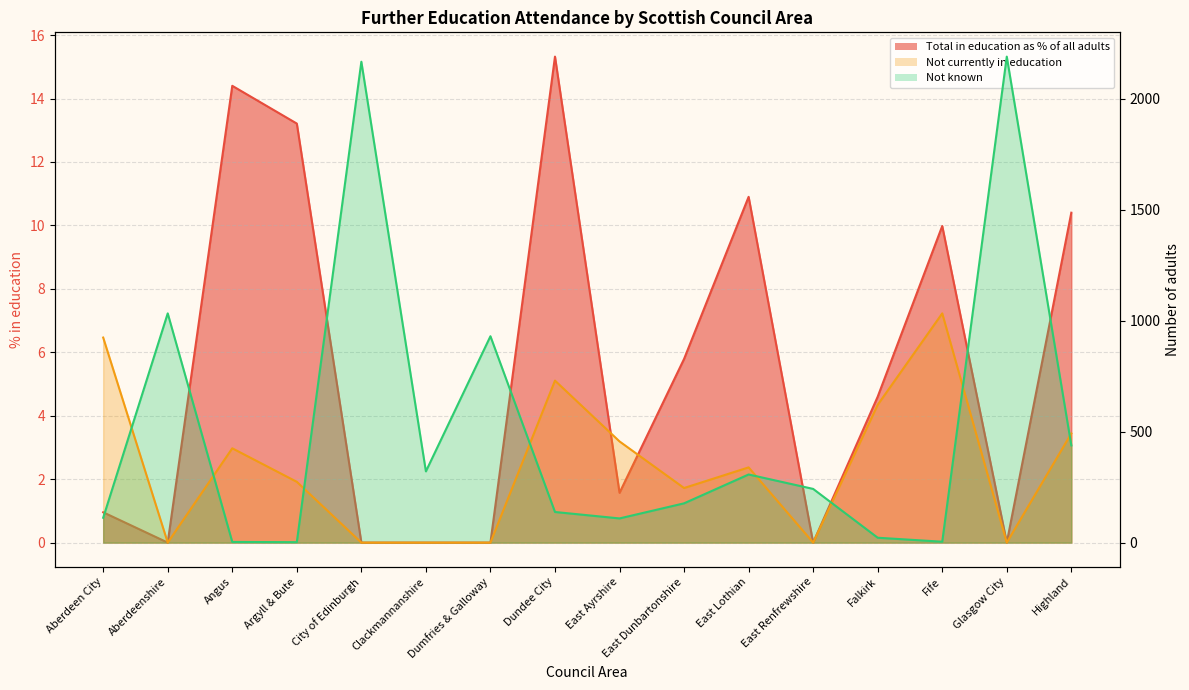

How many categories are shown in the chart?

16